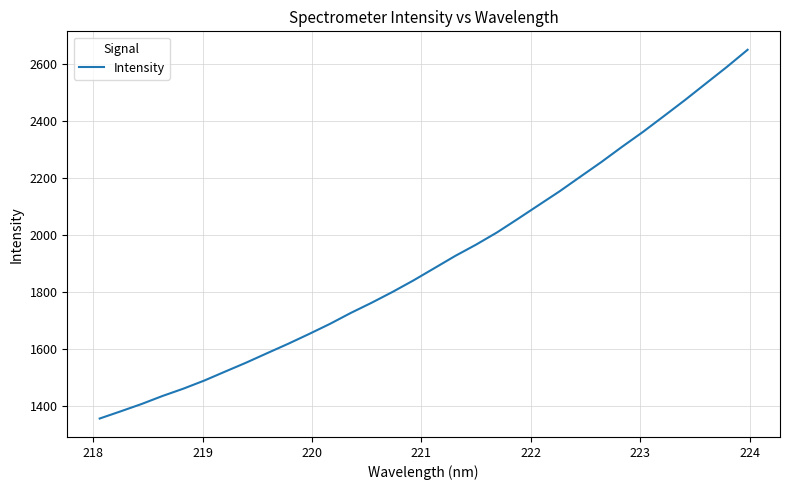

What is the difference between the maximum and minimum values?

1293.5